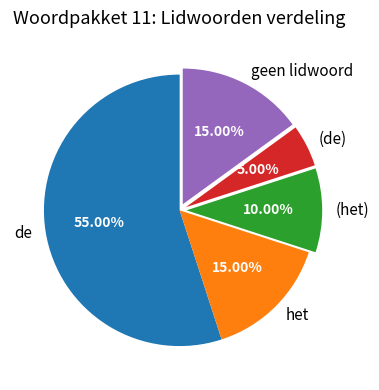

Count the number of slices in the pie.

5